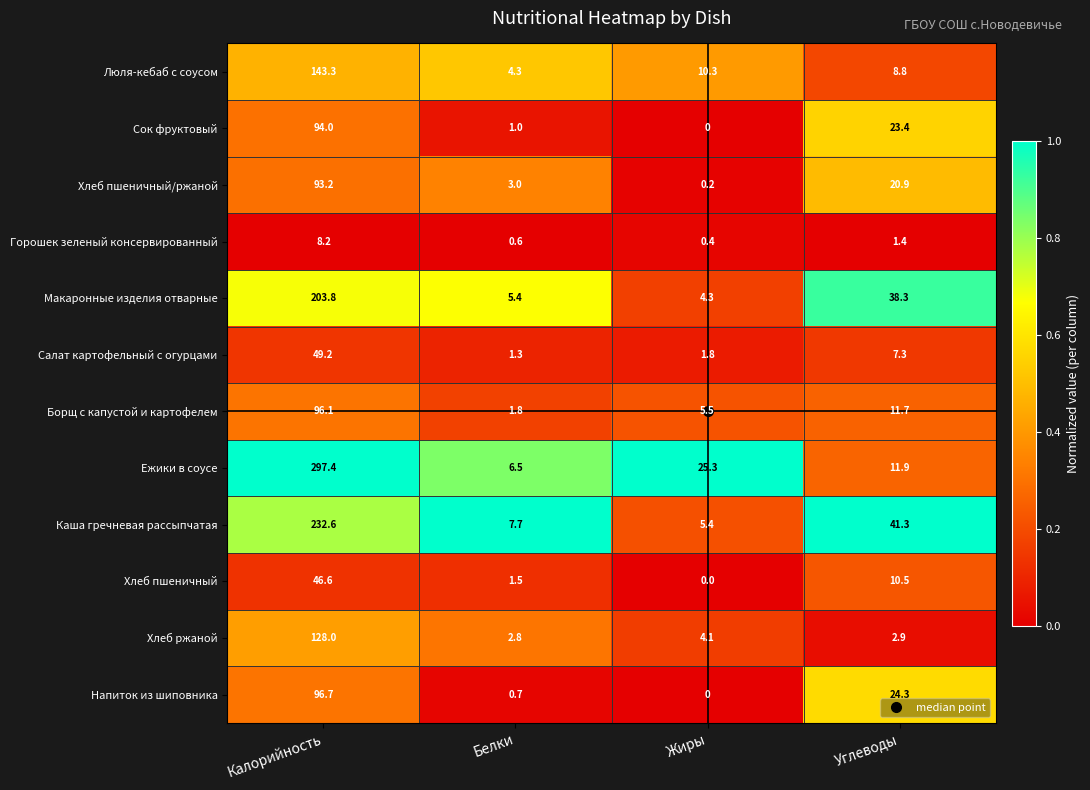

Is it true that Горошек зеленый консервированный equals 0.6 at Белки?

True